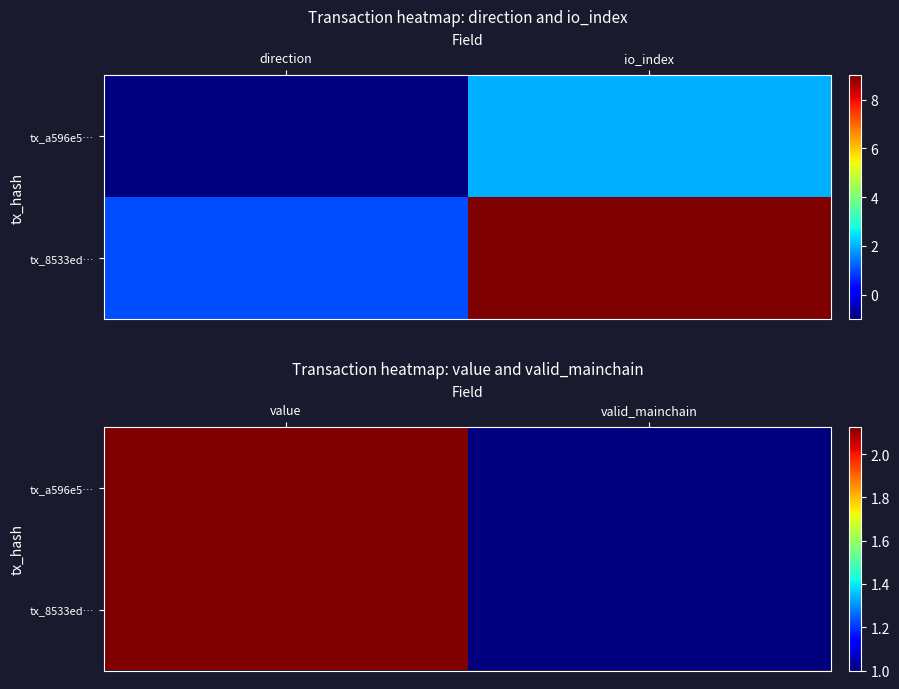

What is the average value of the tx_8533ed… series?

1.6